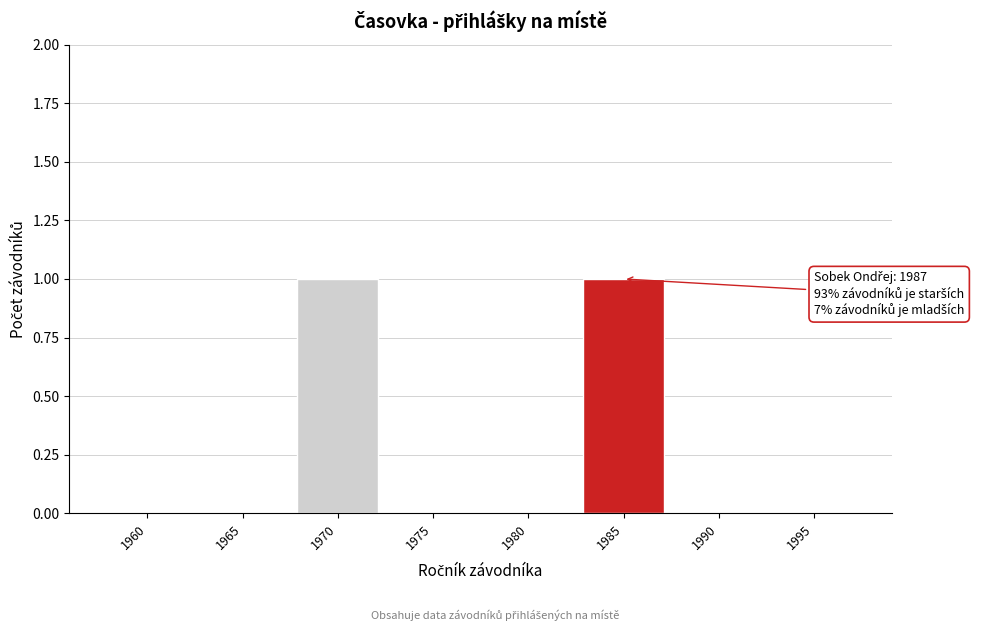

Reading left to right, extract all data points from this chart.

1960=0	1965=0	1970=1	1975=0	1980=0	1985=1	1990=0	1995=0